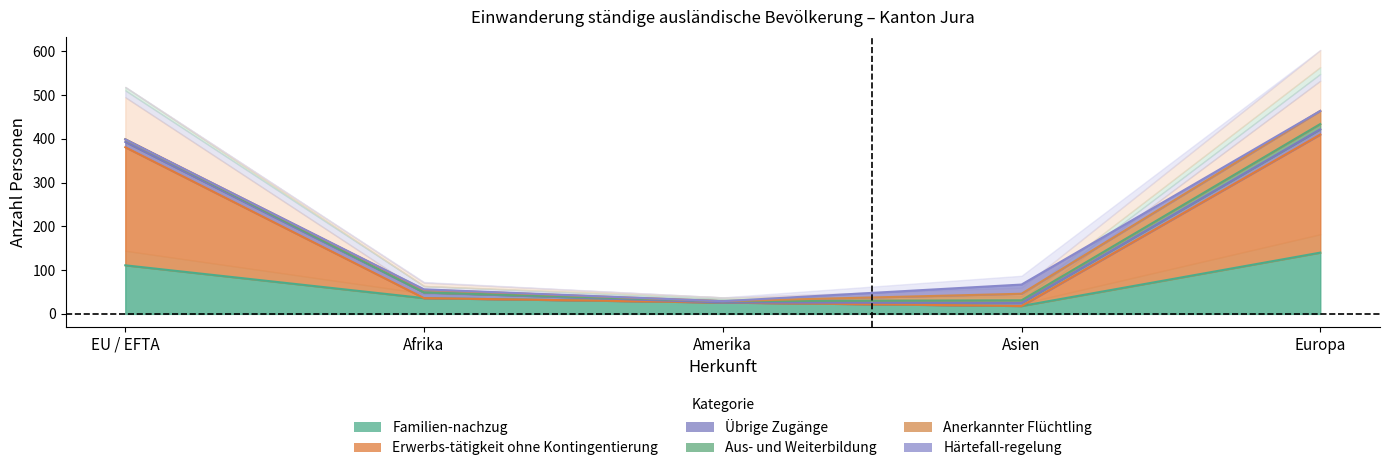

True or false: Aus- und Weiterbildung has a value of 0 at Afrika.

True